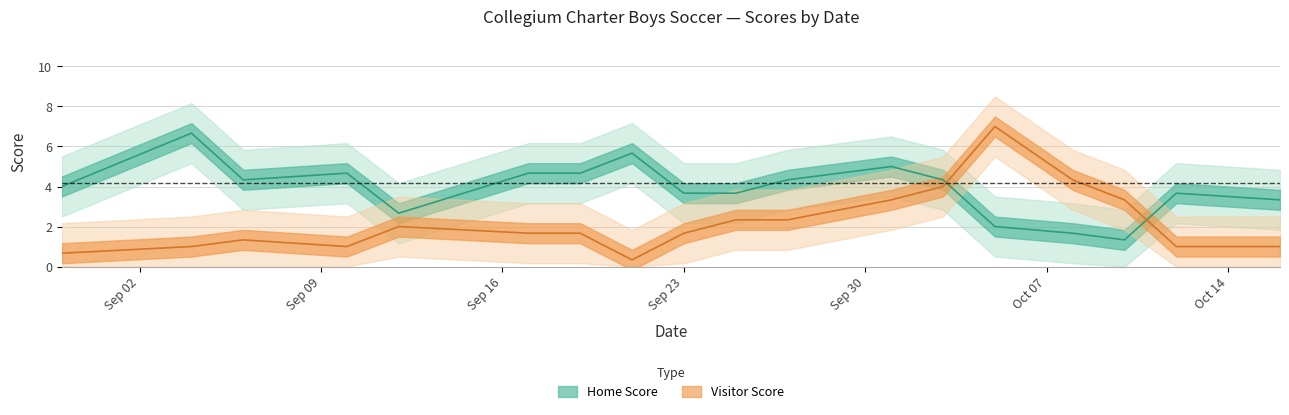

True or false: Home Score has more than 2 points higher than both neighbors.

True